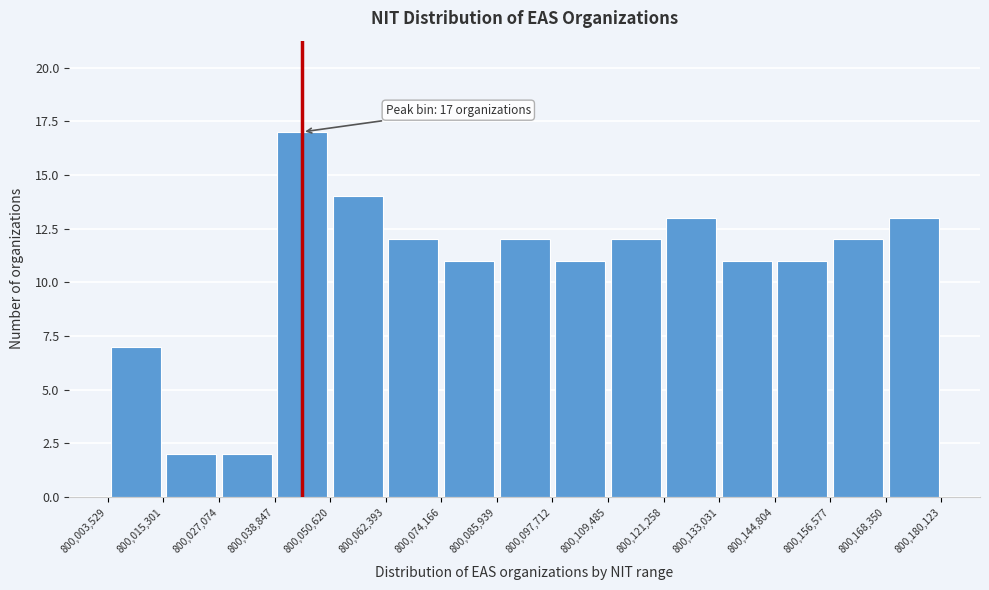

Over which range of the x-axis is the bar tallest?

800,038,847 to 800,050,620